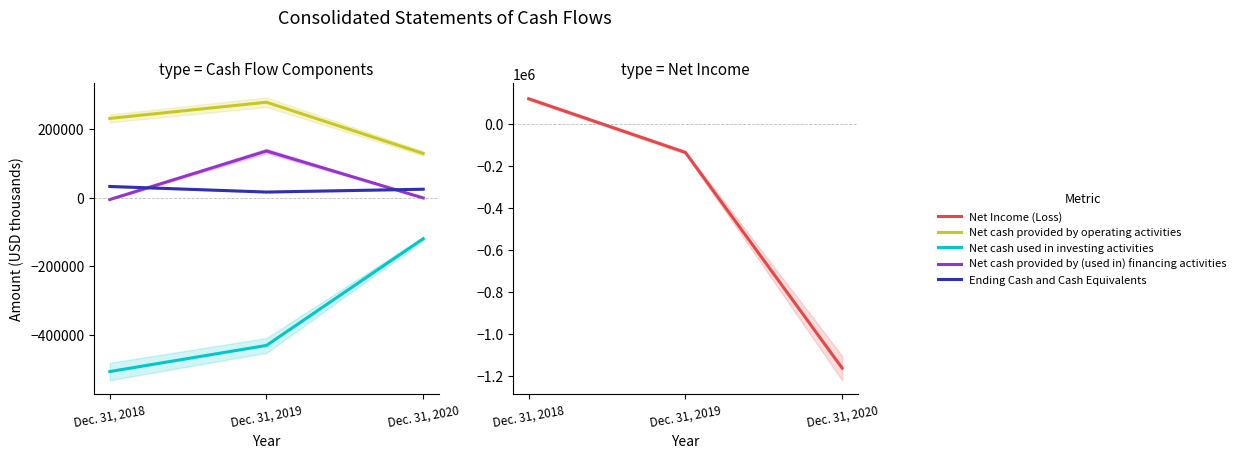

What is the value of the Ending Cash and Cash Equivalents point at the 2nd from the left?

16449